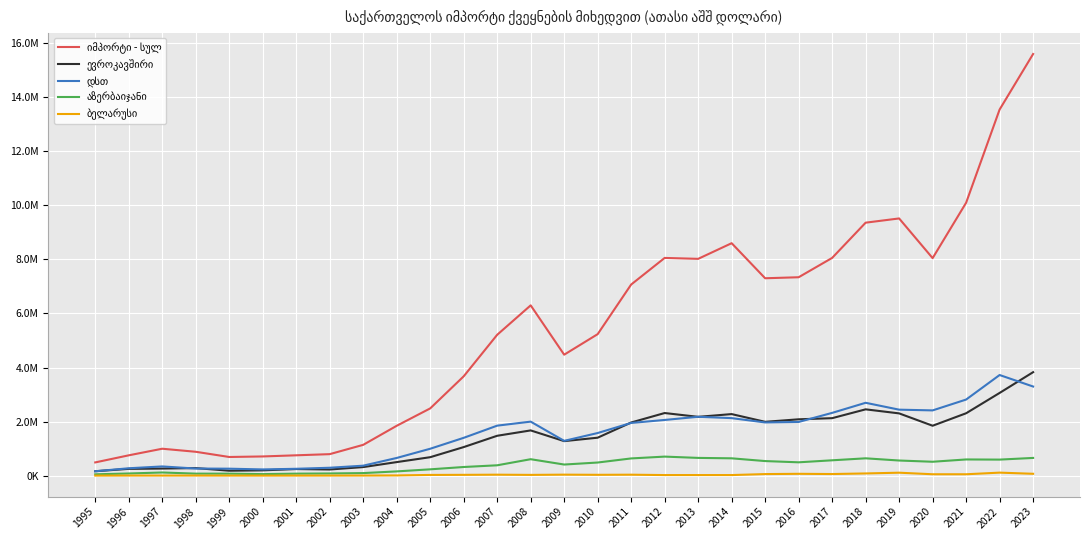

The value of იმპორტი - სულ at 2023 is 26561366.2. True or false?

False